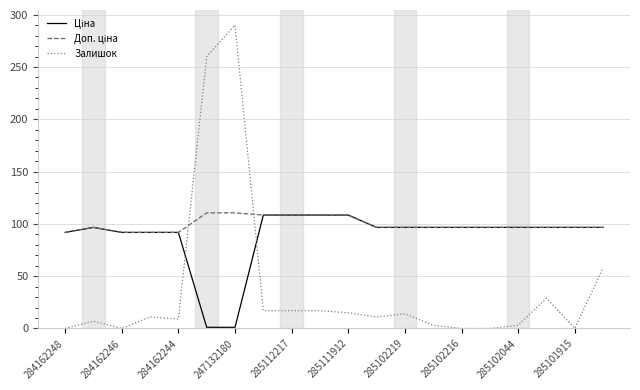

How many distinct data groups are displayed?

3